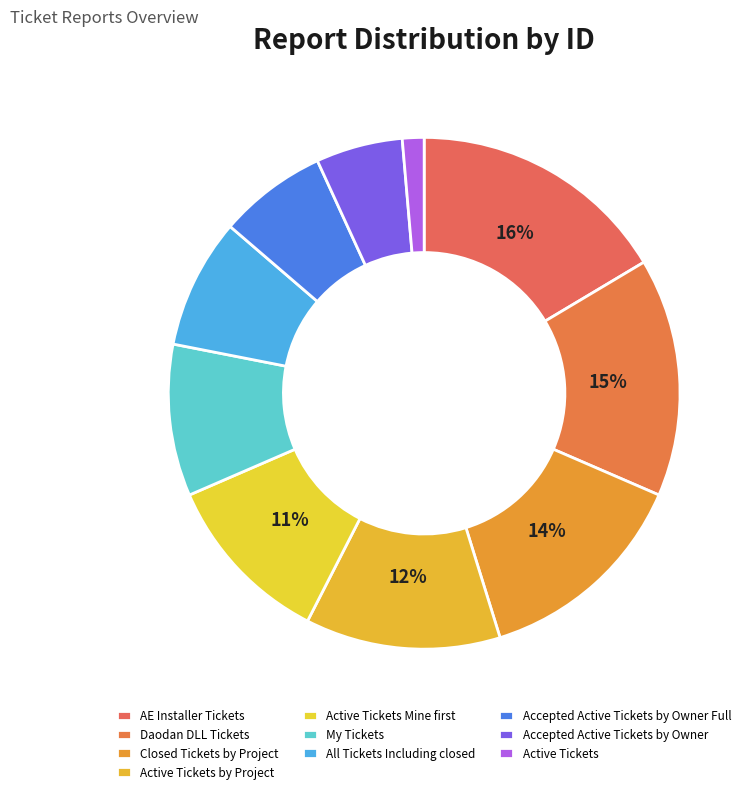

Do All Tickets Including closed and My Tickets together represent more than half of the pie?

No